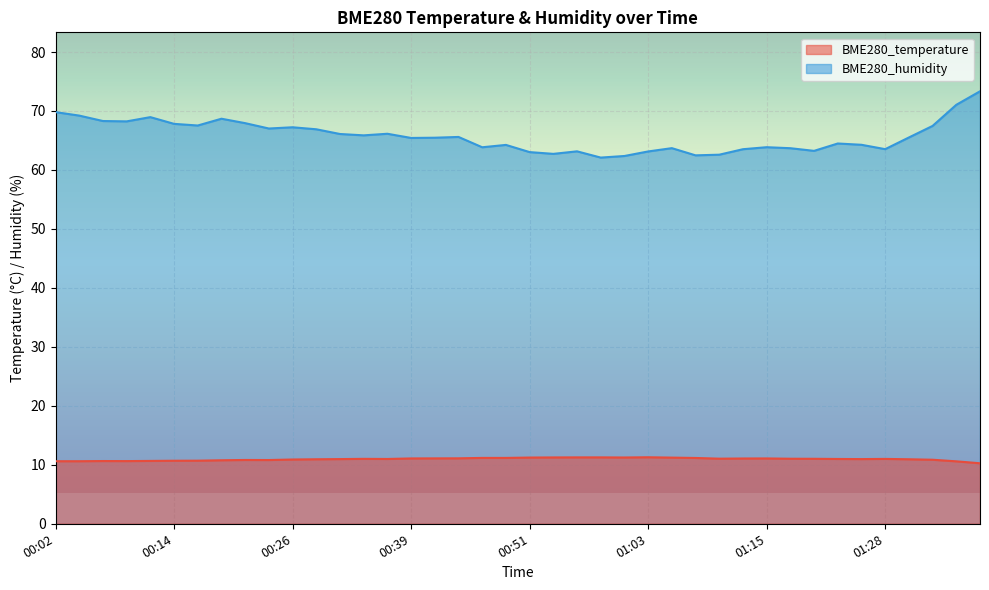

Read the BME280_temperature value at 00:24.

10.8